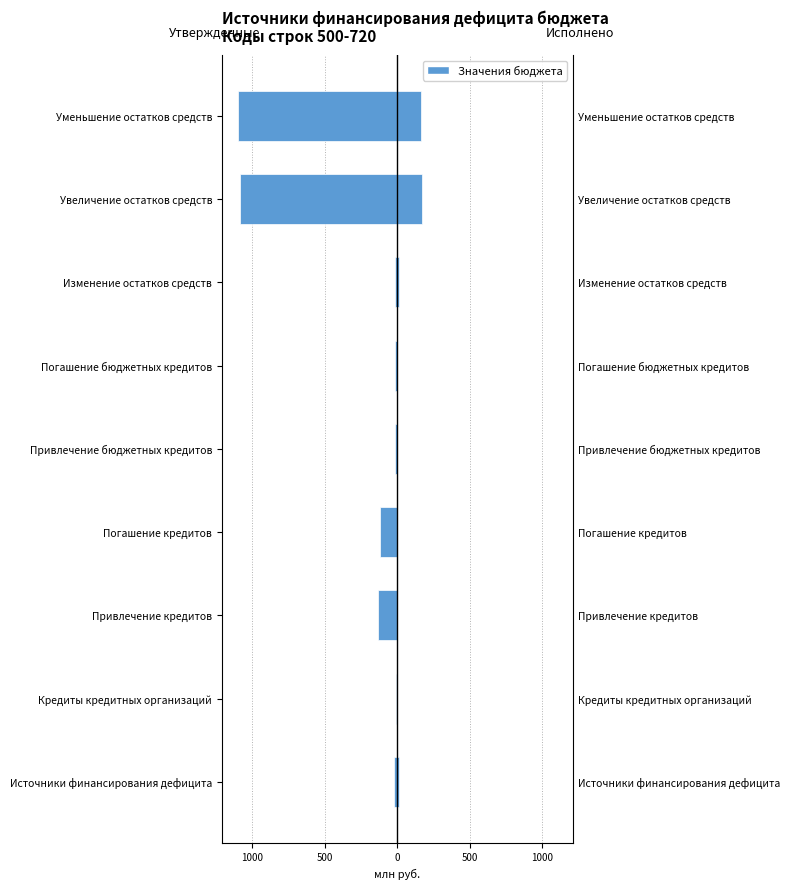

How many groups of bars are there?

9